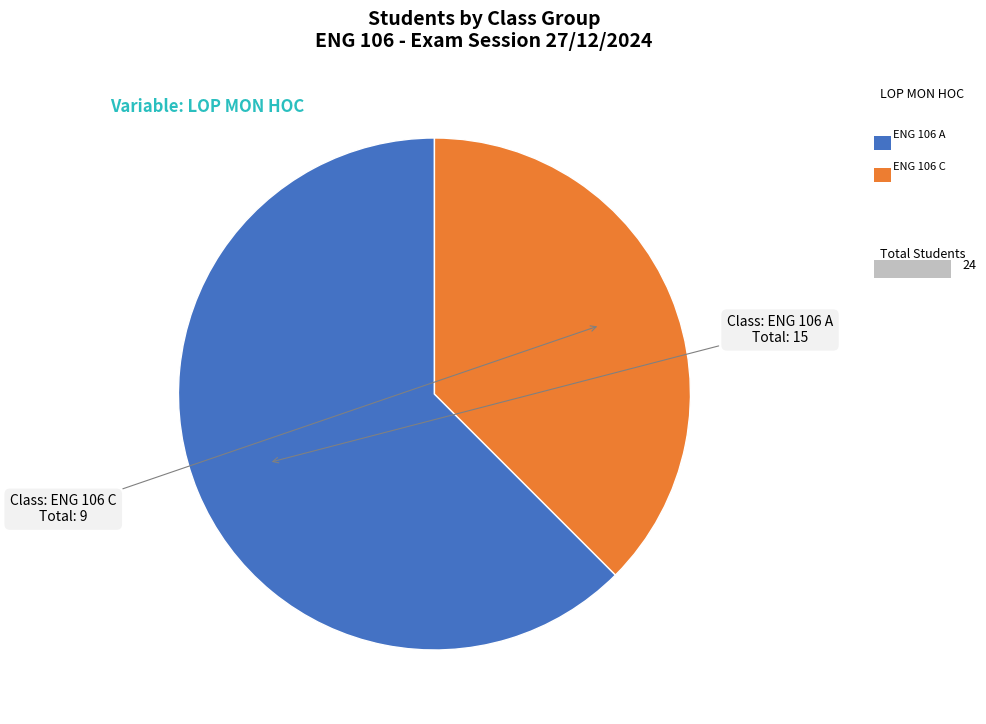

Is there a majority slice in this chart?

Yes